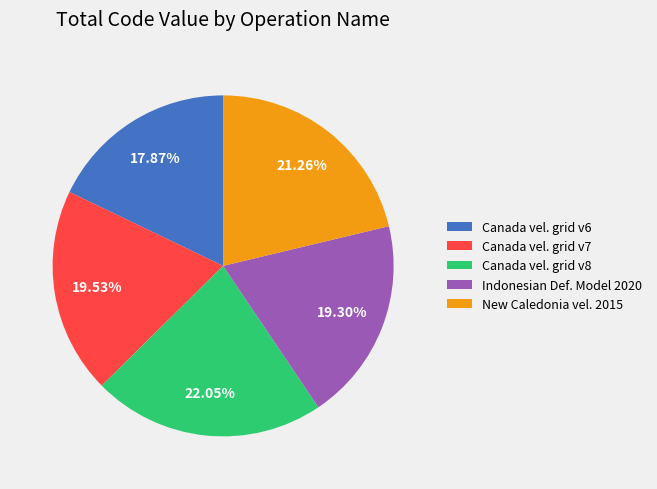

Between Canada vel. grid v8 and Canada vel. grid v6, which is larger?

Canada vel. grid v8